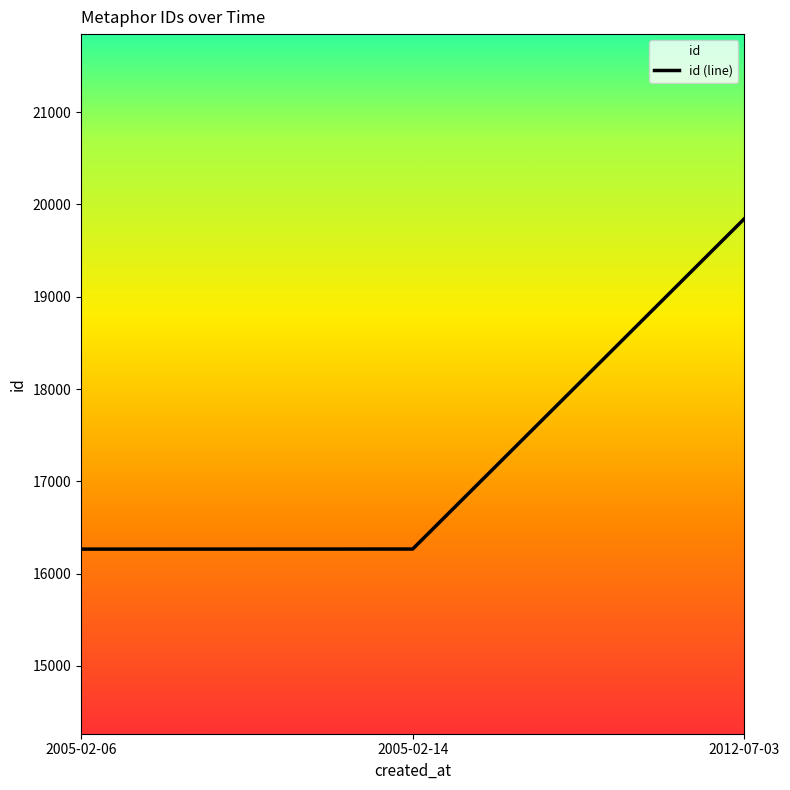

How many series are shown in this chart?

1